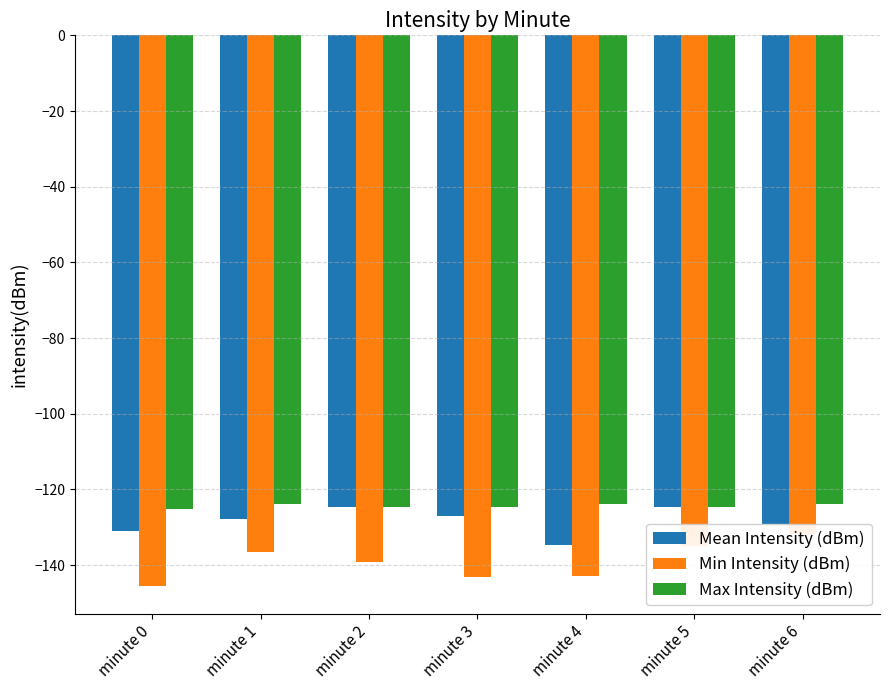

Reading left to right, extract all data points from this chart.

Mean Intensity (dBm): minute 0=-131.0	minute 1=-127.7	minute 2=-124.6	minute 3=-127.1	minute 4=-134.6	minute 5=-124.7	minute 6=-129.1
Min Intensity (dBm): minute 0=-145.6	minute 1=-136.7	minute 2=-139.3	minute 3=-143.3	minute 4=-142.9	minute 5=-134.9	minute 6=-131.7
Max Intensity (dBm): minute 0=-125.2	minute 1=-123.9	minute 2=-124.6	minute 3=-124.7	minute 4=-123.9	minute 5=-124.7	minute 6=-123.9